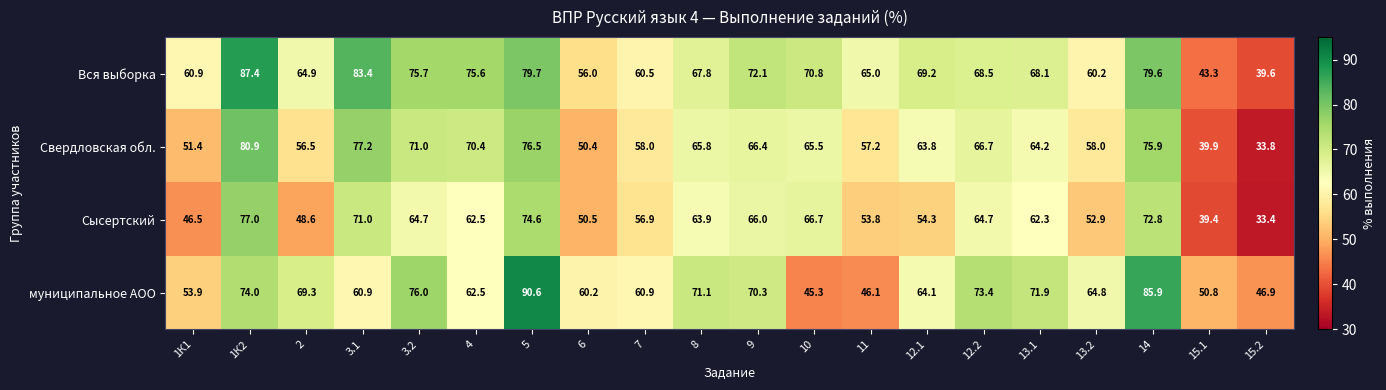

The value of Сысертский at 10 is 98.8. True or false?

False